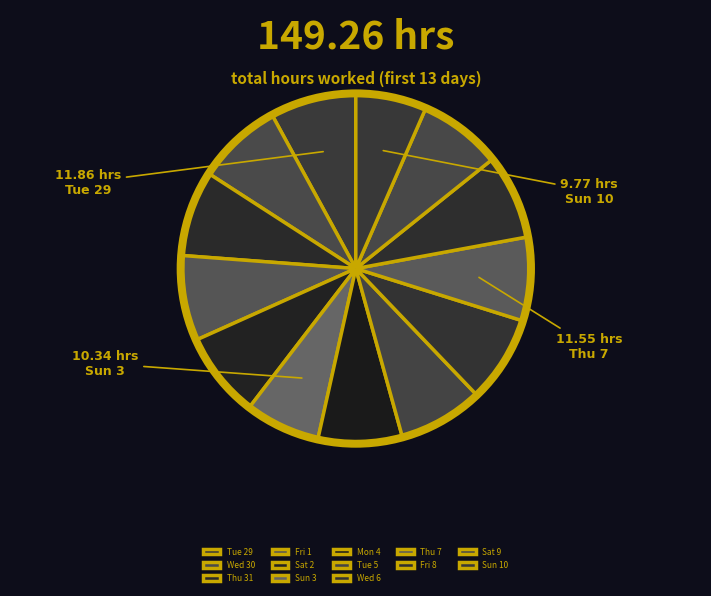

Combined, do Wed 6 and Sun 3 account for over 50%?

No